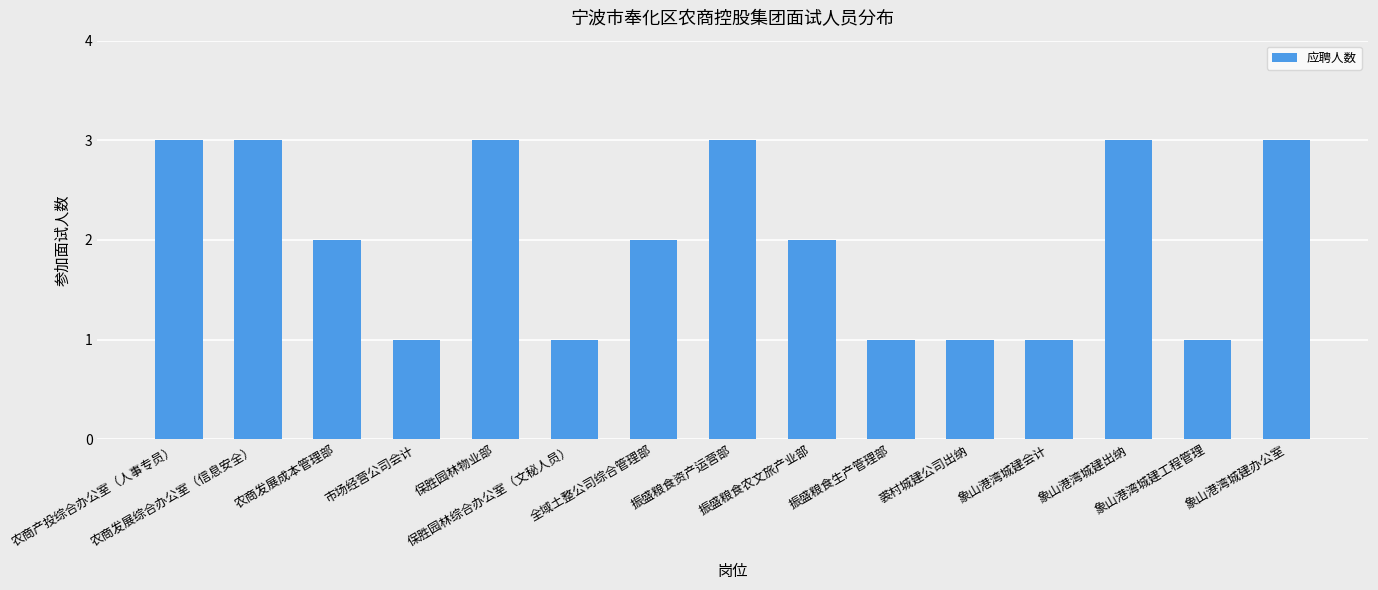

What is the change in value from 振盛粮食农文旅产业部 to 裘村城建公司出纳?

-1